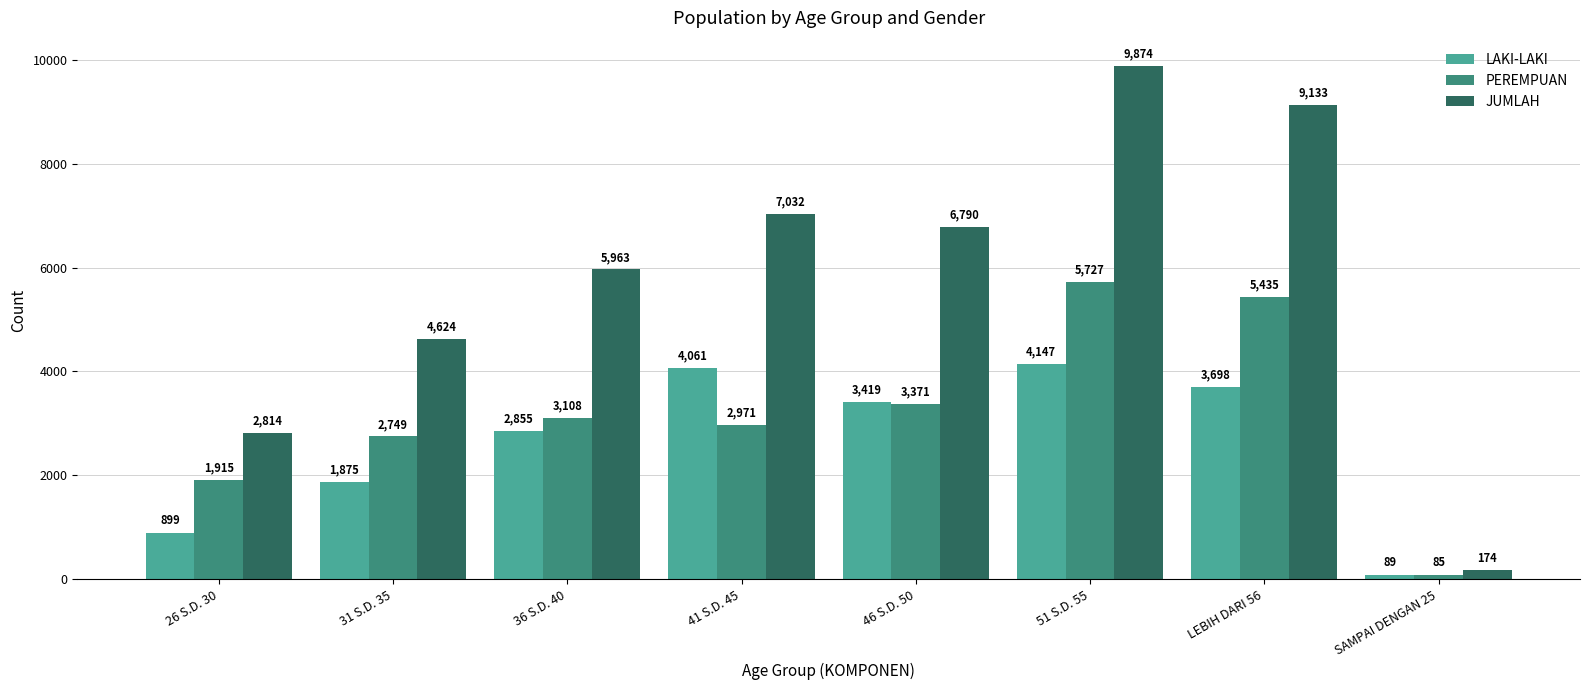

Count the number of categories in the chart.

8